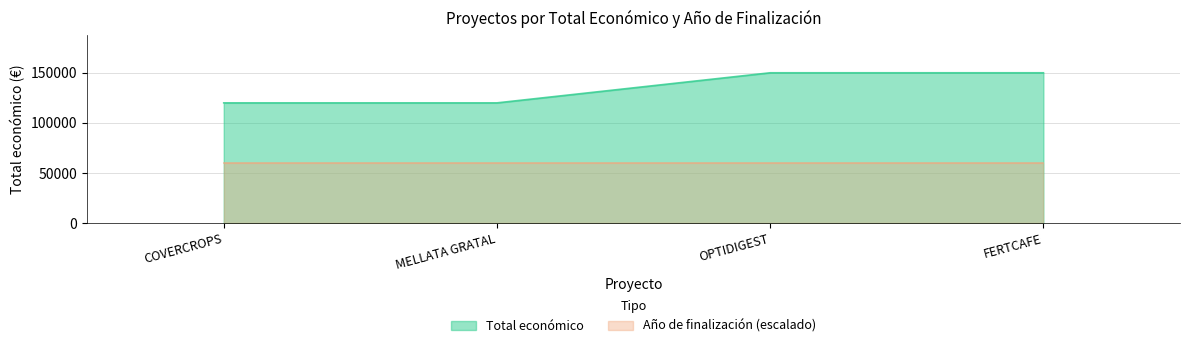

What is the change in value from MELLATA GRATAL to OPTIDIGEST?

+30000